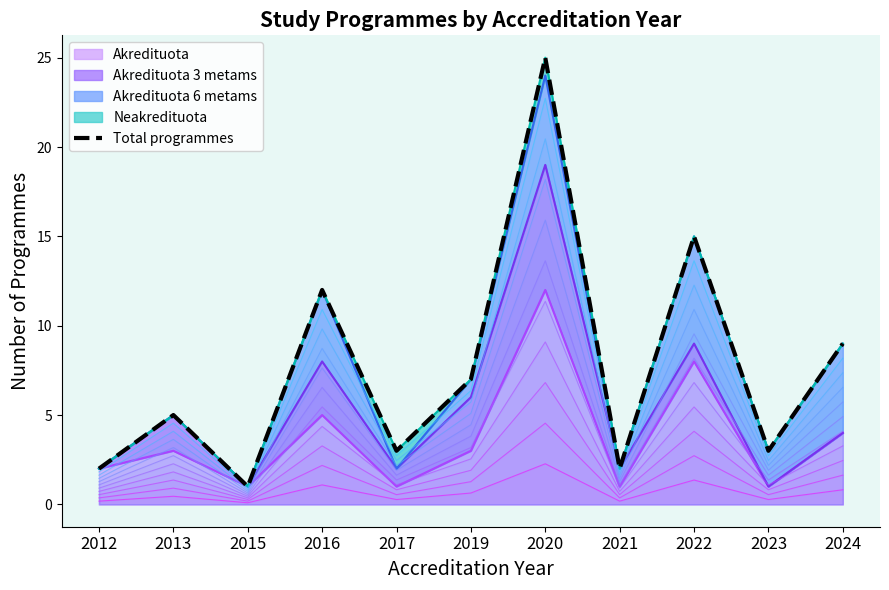

What is the sum of all values?

84